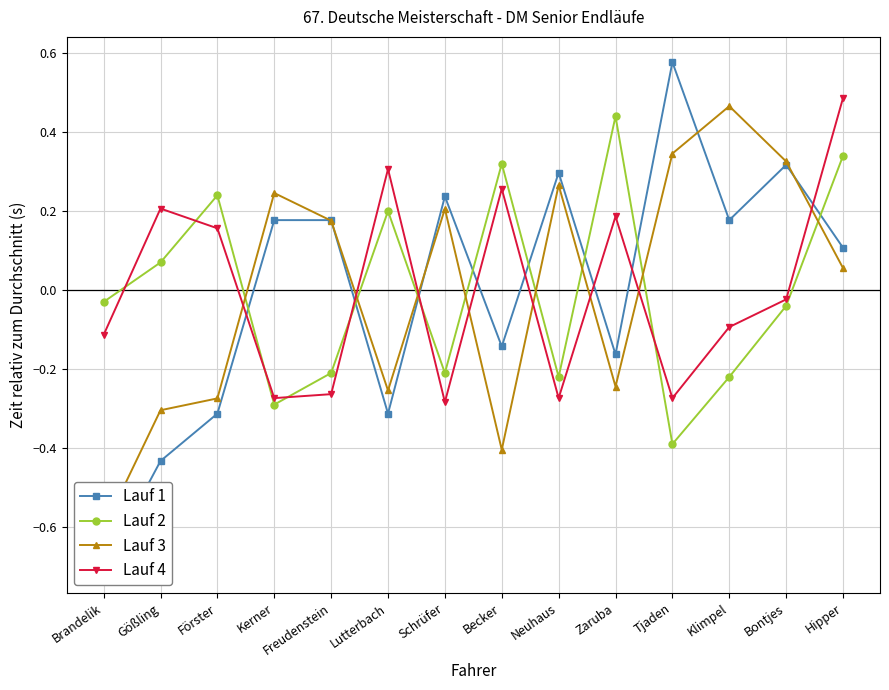

What position from the right is Lutterbach?

9